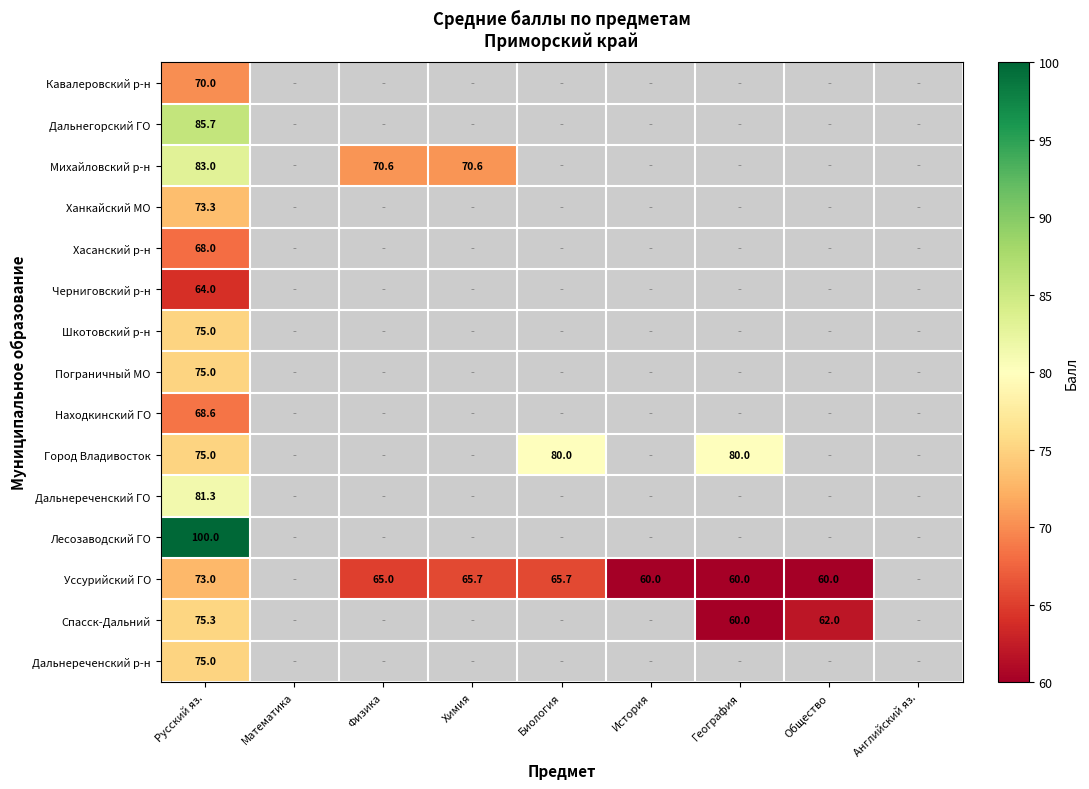

The Уссурийский ГО series shows 65.7 at Биология. True or false?

True